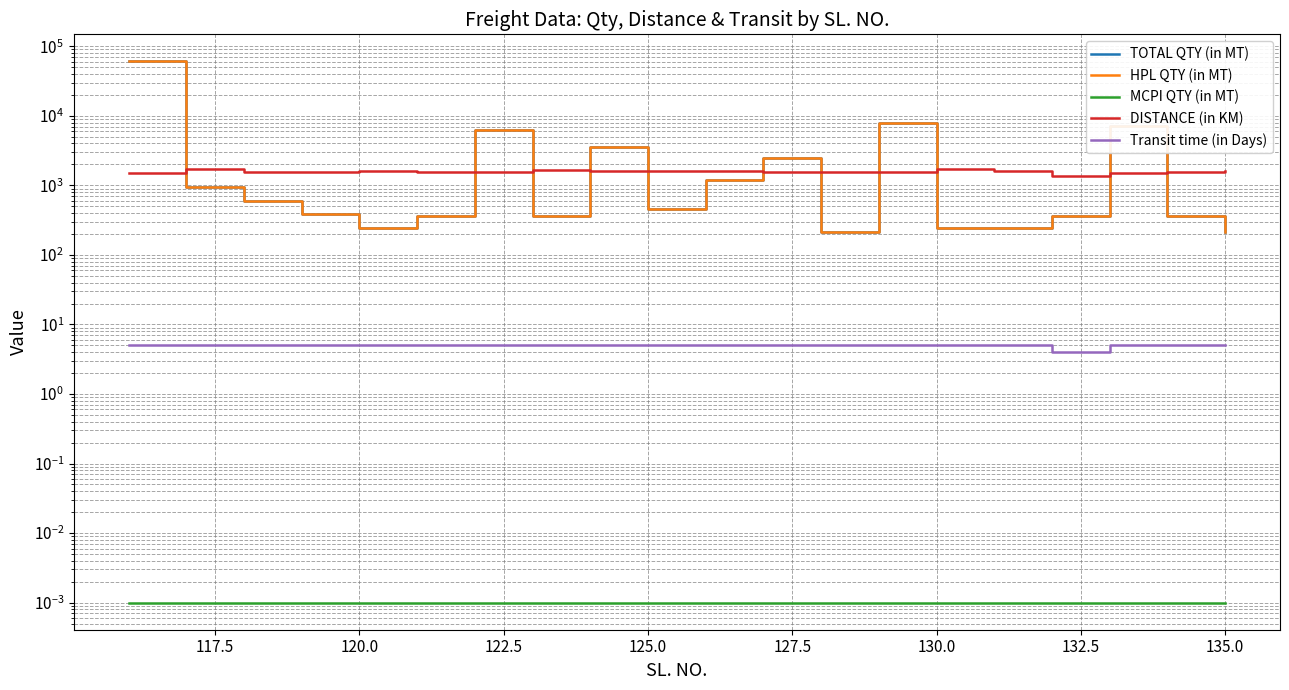

How many values in the Transit time (in Days) series exceed 5?

19